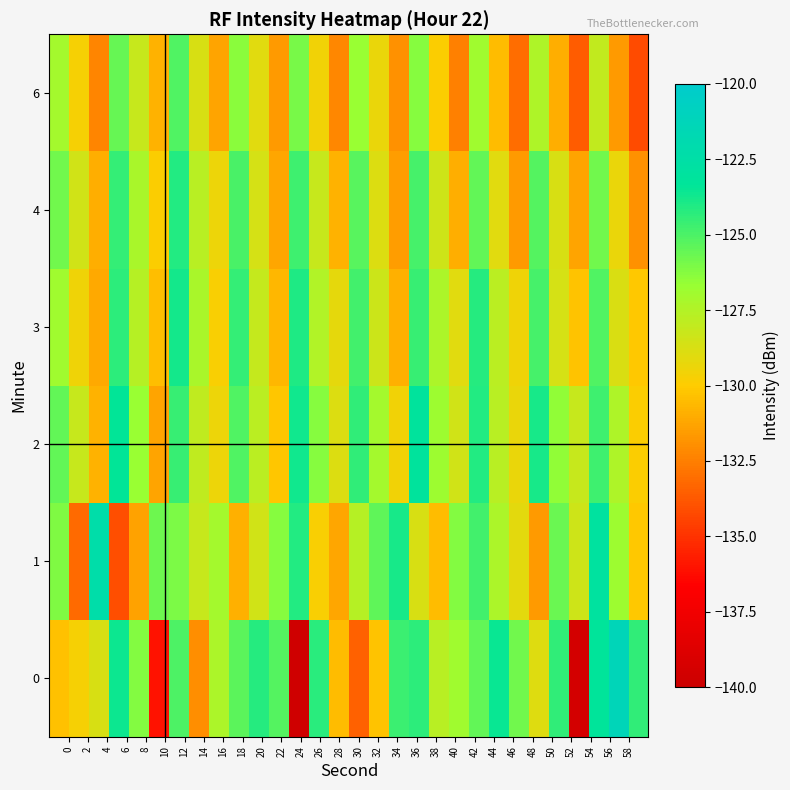

Reading left to right, list all the values displayed in this chart.

0: -130.3	-129.7	-128.7	-123.6	-126.2	-136.1	-125.1	-132.0	-127.3	-125.3	-124.2	-125.2	-139.7	-124.3	-130.5	-133.5	-130.3	-124.7	-124.3	-127.7	-126.9	-125.5	-123.5	-125.8	-128.9	-124.4	-139.5	-123.2	-121.3	-124.5
1: -126.1	-133.2	-122.3	-134.1	-131.3	-125.7	-126.0	-128.2	-127.0	-130.9	-128.5	-126.3	-124.1	-129.8	-131.2	-127.6	-125.4	-123.9	-128.7	-130.5	-126.2	-124.8	-127.3	-129.1	-131.6	-125.7	-128.4	-122.9	-126.8	-130.1
2: -125.5	-128.2	-130.8	-123.4	-126.7	-131.3	-124.6	-127.9	-129.4	-125.1	-127.8	-130.2	-123.7	-126.3	-128.9	-124.4	-127.1	-129.6	-123.2	-126.8	-128.5	-124.1	-127.7	-129.3	-123.9	-126.5	-128.2	-124.7	-127.4	-129.9
3: -126.9	-129.5	-131.1	-124.3	-127.6	-130.4	-123.8	-127.2	-129.8	-124.5	-128.1	-130.7	-124.0	-127.5	-129.2	-124.8	-128.3	-130.9	-124.6	-127.3	-129.0	-124.2	-127.8	-129.5	-124.9	-128.6	-130.3	-125.1	-128.8	-130.1
4: -125.8	-128.5	-131.0	-124.5	-127.2	-129.9	-124.1	-127.7	-129.4	-125.0	-128.6	-131.2	-124.7	-128.2	-130.8	-125.3	-128.9	-131.5	-124.9	-128.4	-131.0	-125.5	-129.0	-131.6	-125.2	-128.7	-131.3	-125.8	-129.3	-131.9
6: -127.1	-129.7	-132.3	-125.6	-128.2	-130.8	-125.1	-128.7	-131.3	-126.4	-129.0	-131.6	-126.0	-129.6	-132.2	-126.7	-129.3	-131.9	-126.3	-129.9	-132.5	-126.9	-130.5	-133.1	-127.4	-131.0	-133.6	-128.0	-131.6	-134.2